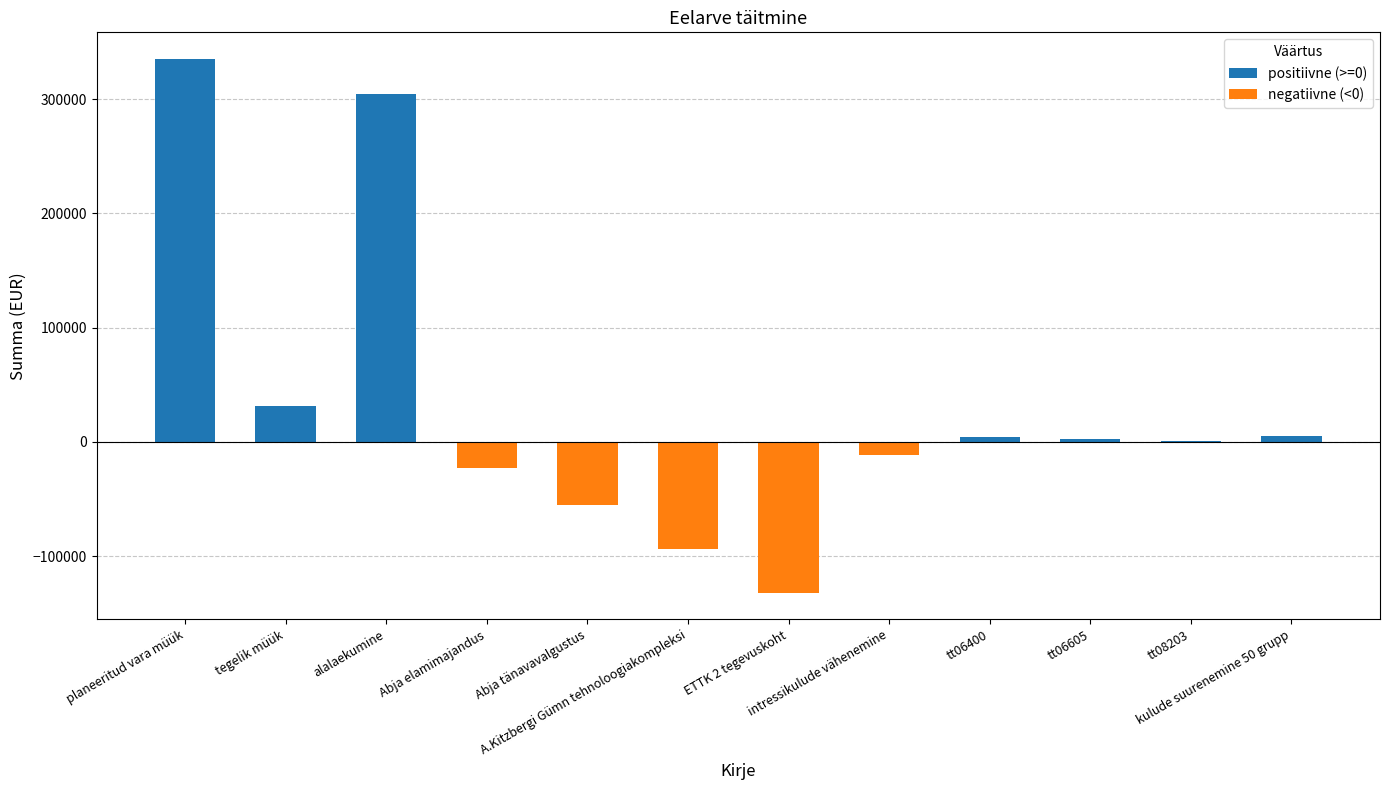

The value at tegelik müük is 31000. True or false?

True